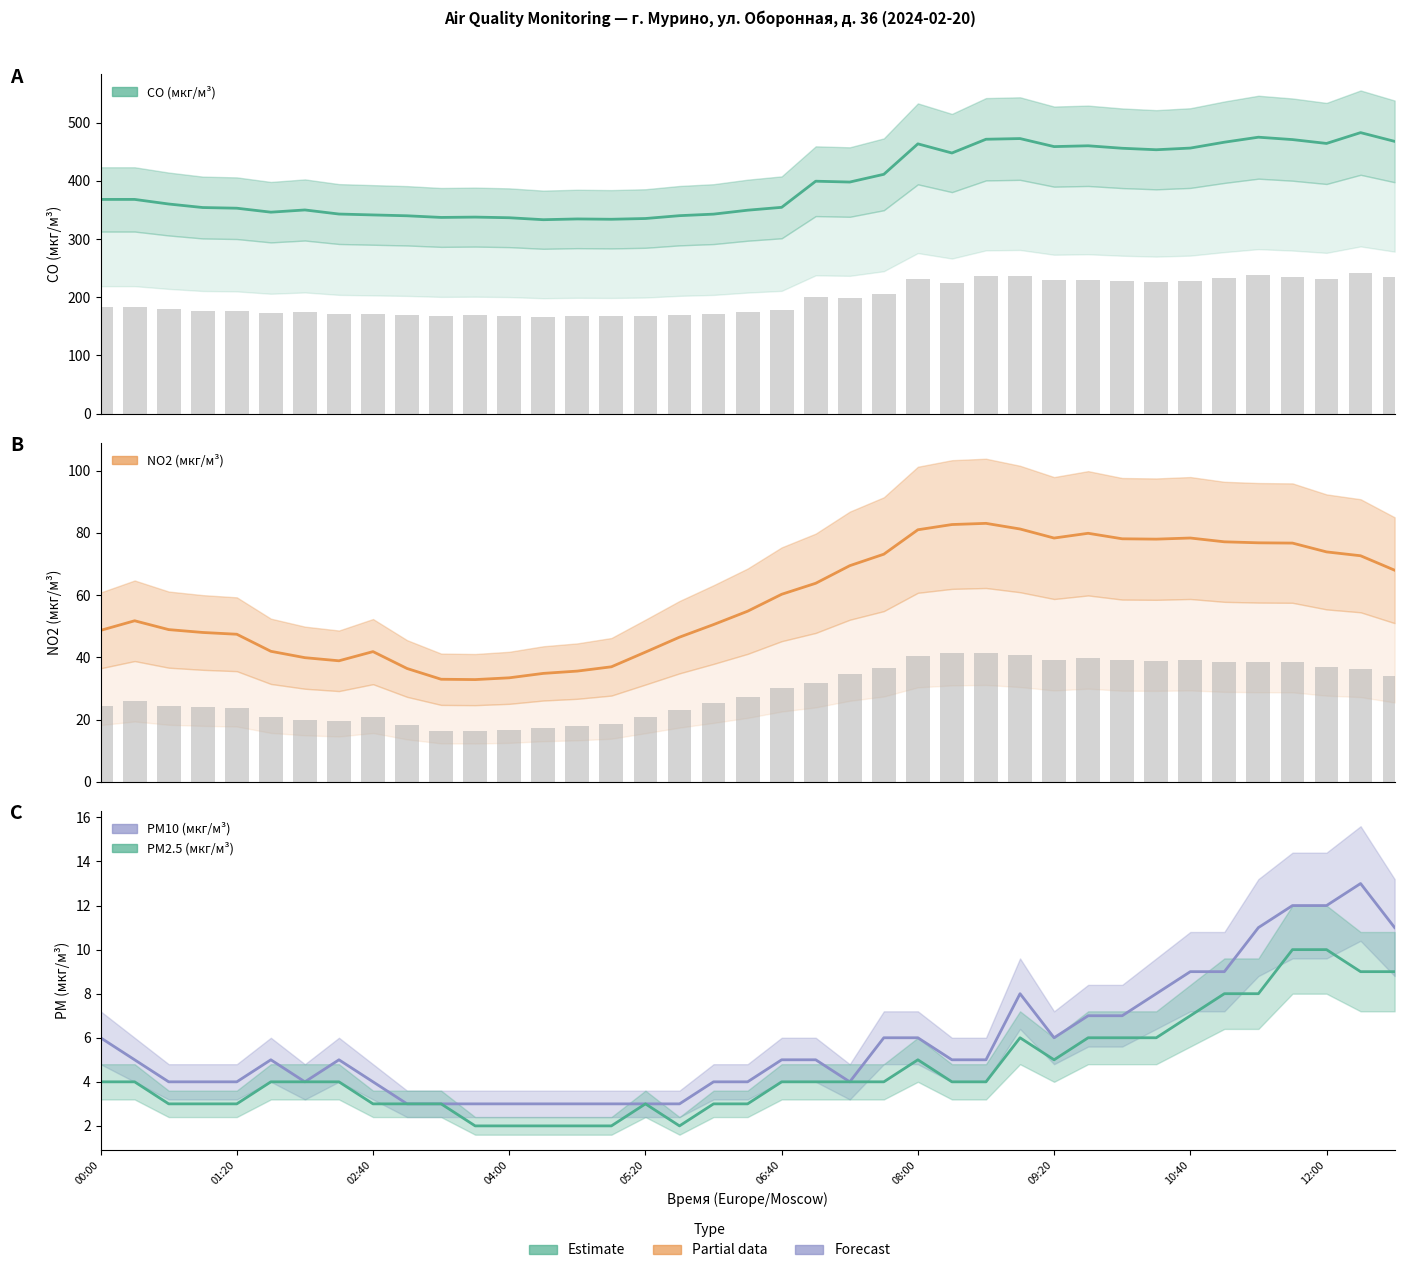

What is the average value of the CO (мкг/м³) series?

395.8